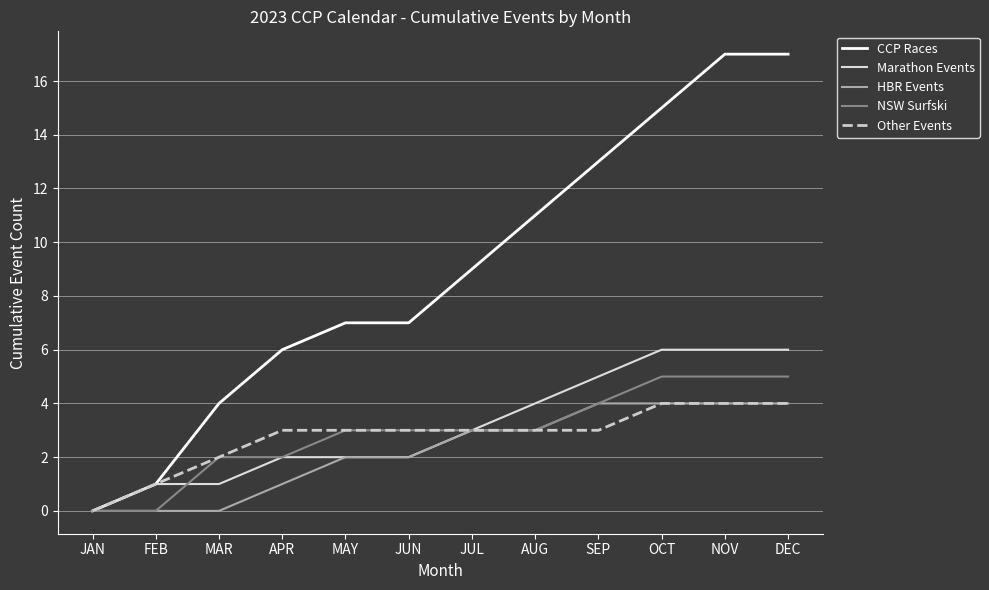

Is it true that NSW Surfski equals 5 at MAY?

False